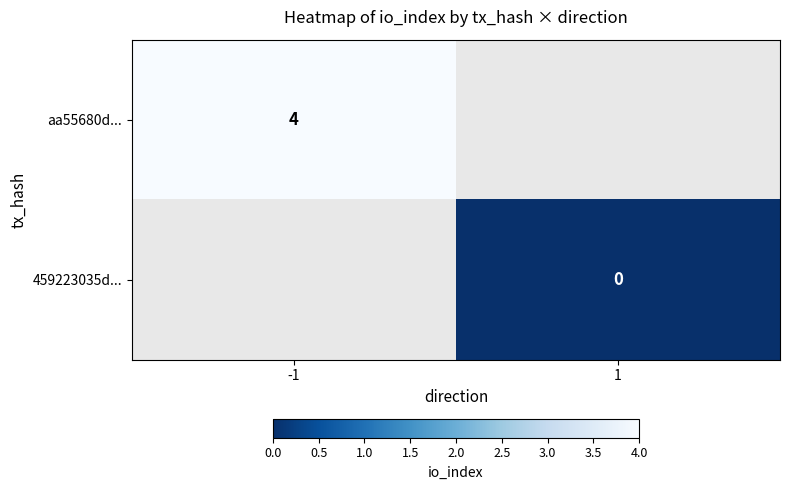

The value of aa55680d... at -1 is 4. True or false?

True